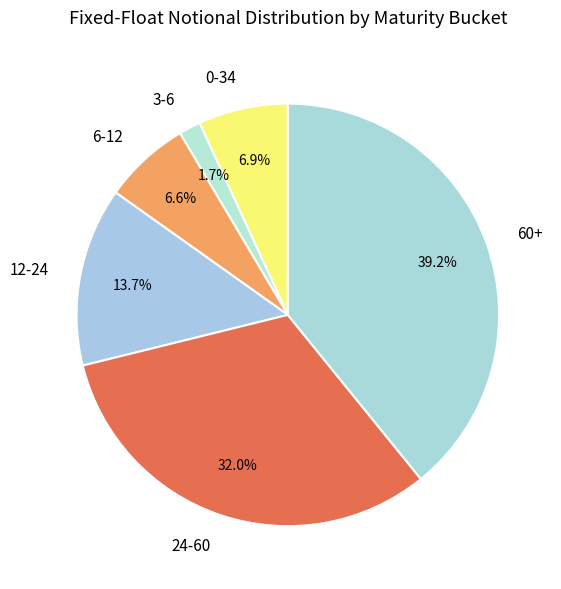

Which has a higher value, 3-6 or 60+?

60+